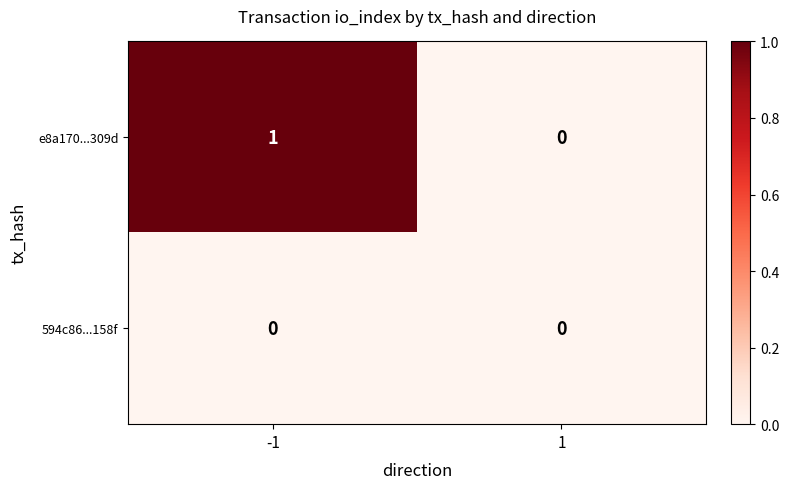

At which category is the sum across all series the highest?

-1